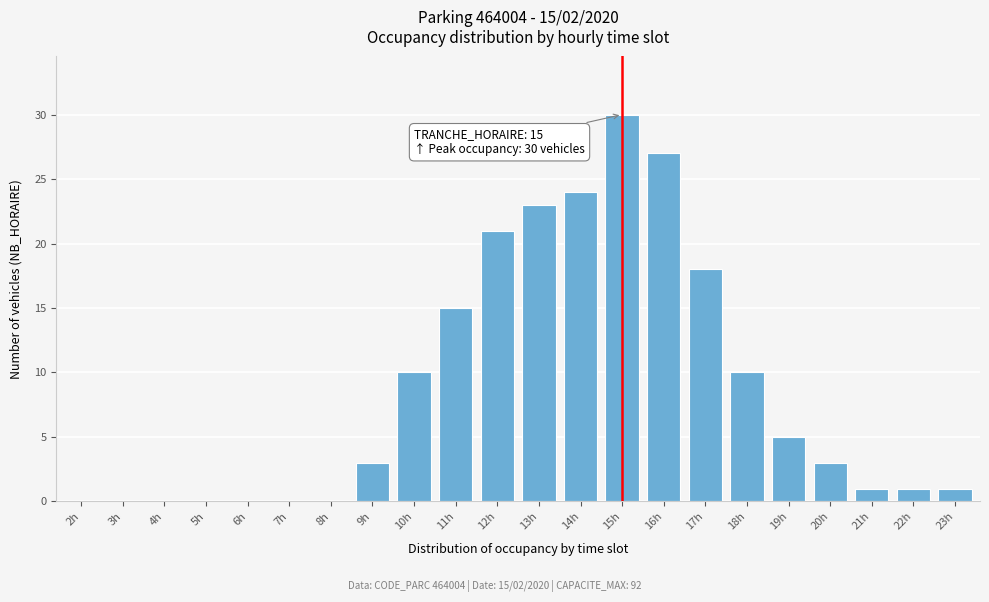

True or false: the data shows 3 at 20h.

True